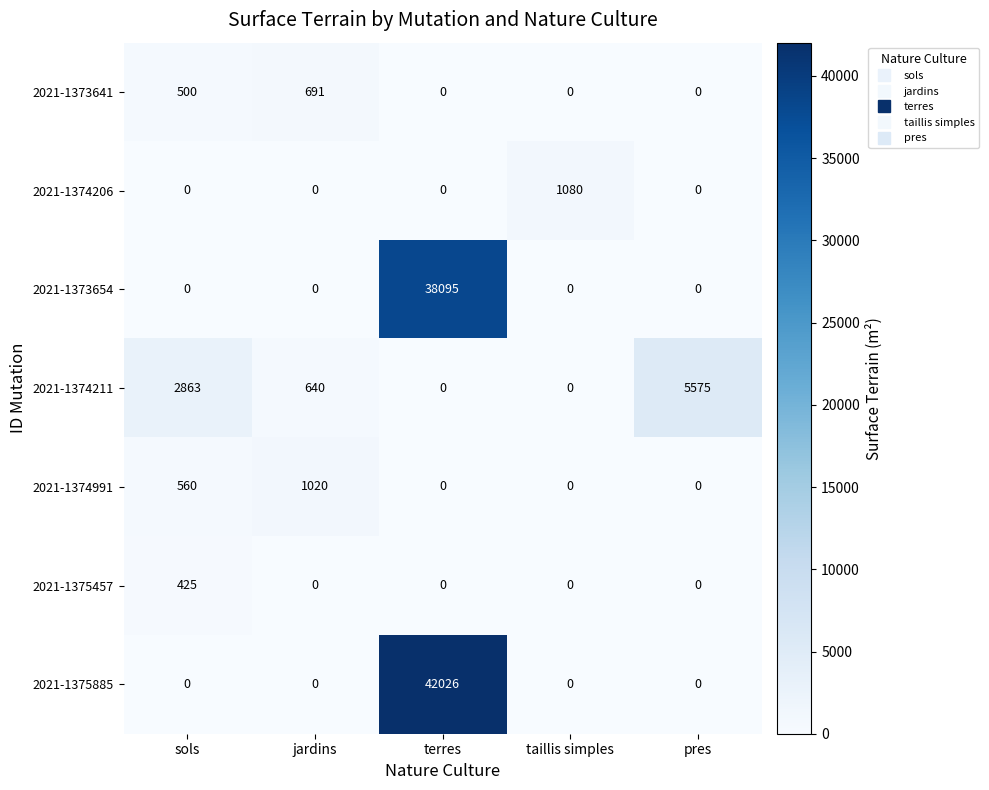

True or false: 2021-1373641 has a value of 500 at sols.

True